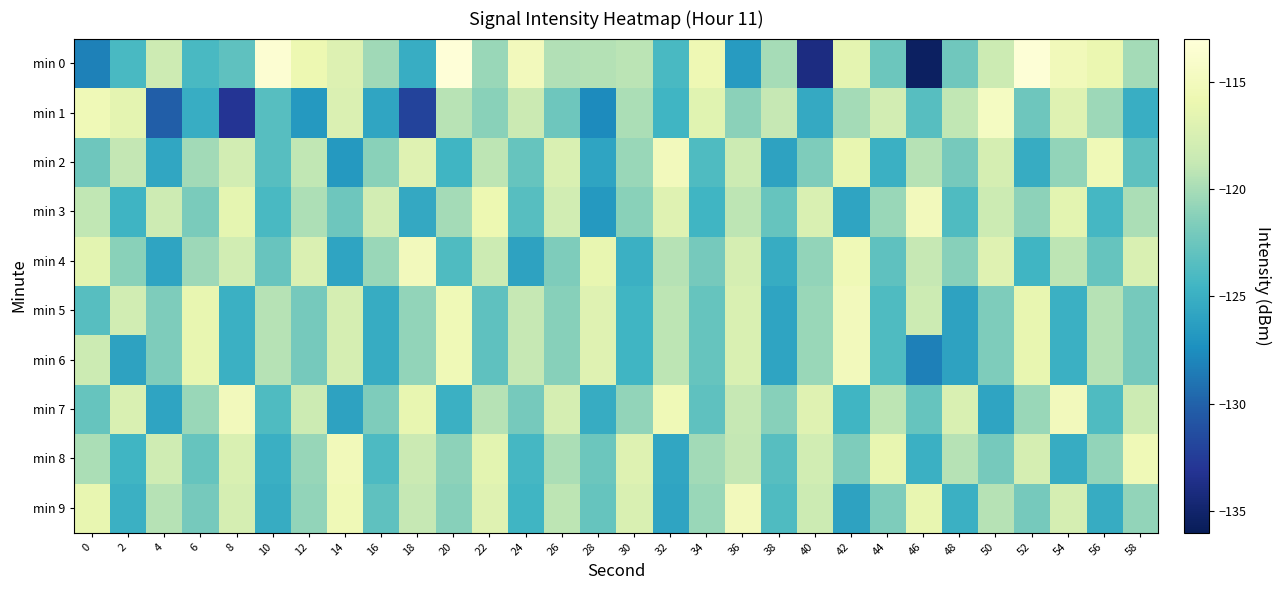

What is the spread (max minus min) of values at 30?

7.9